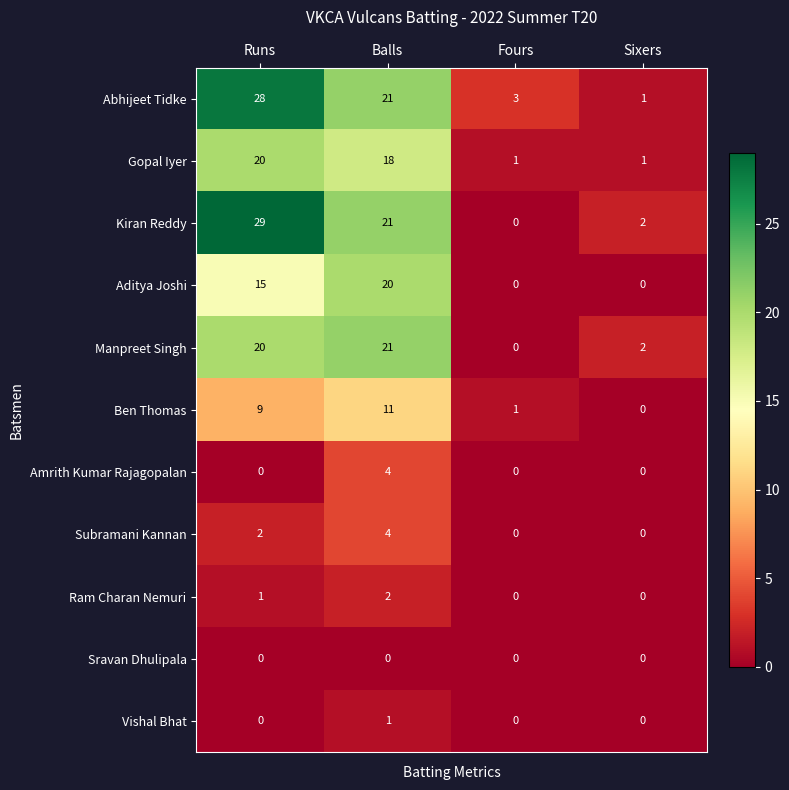

What is the greatest value displayed?

29